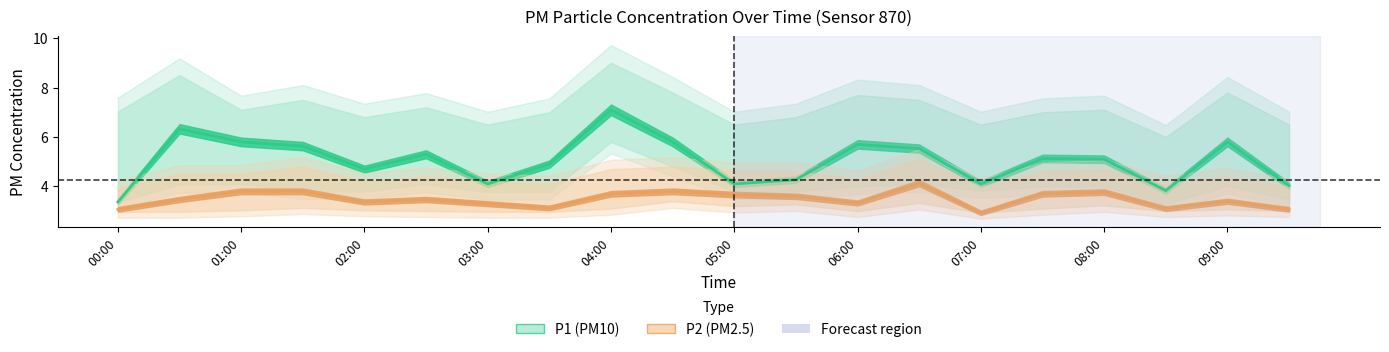

In P1 (PM10), how many points are lower than both neighbors (excluding endpoints)?

5